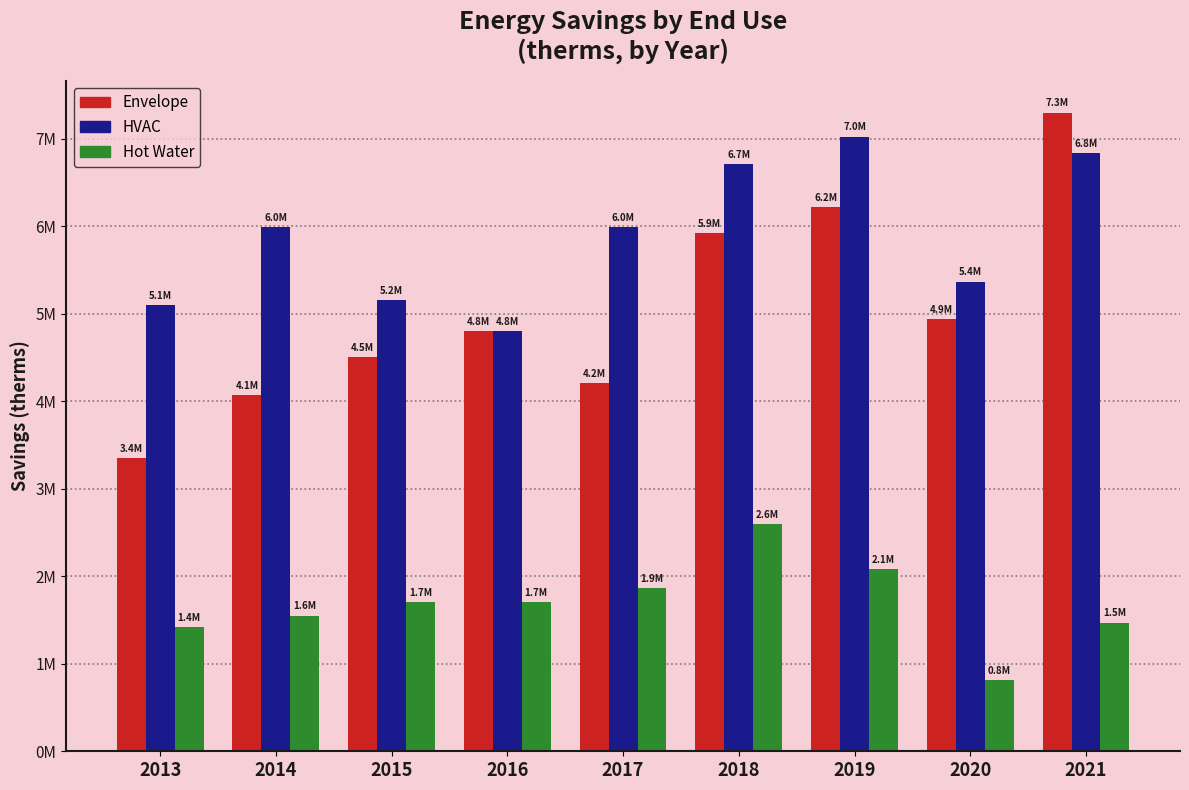

What are all the series names shown in the legend?

Envelope, HVAC, Hot Water